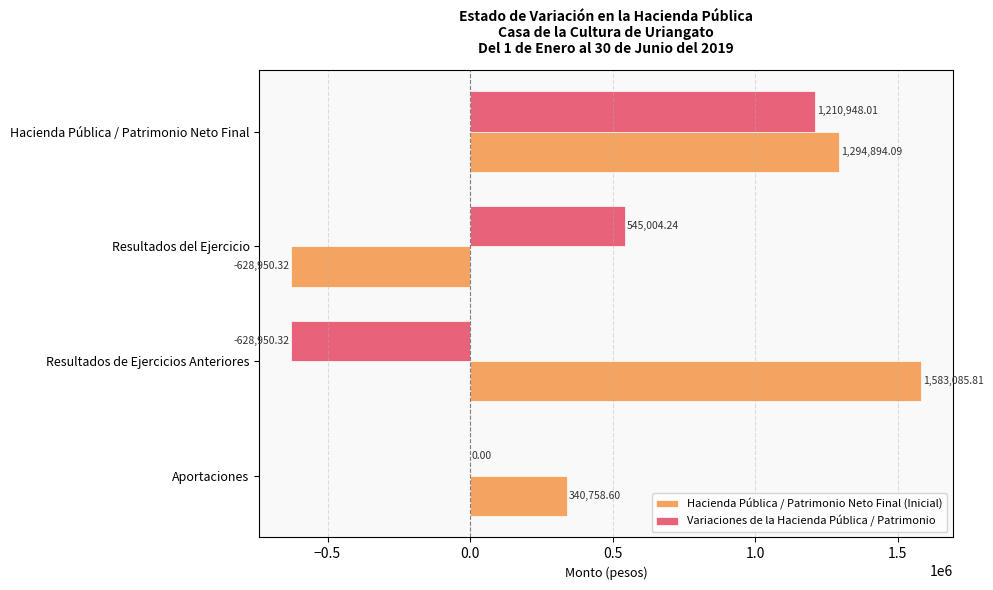

Which series has the largest total across all categories?

Hacienda Pública / Patrimonio Neto Final (Inicial)